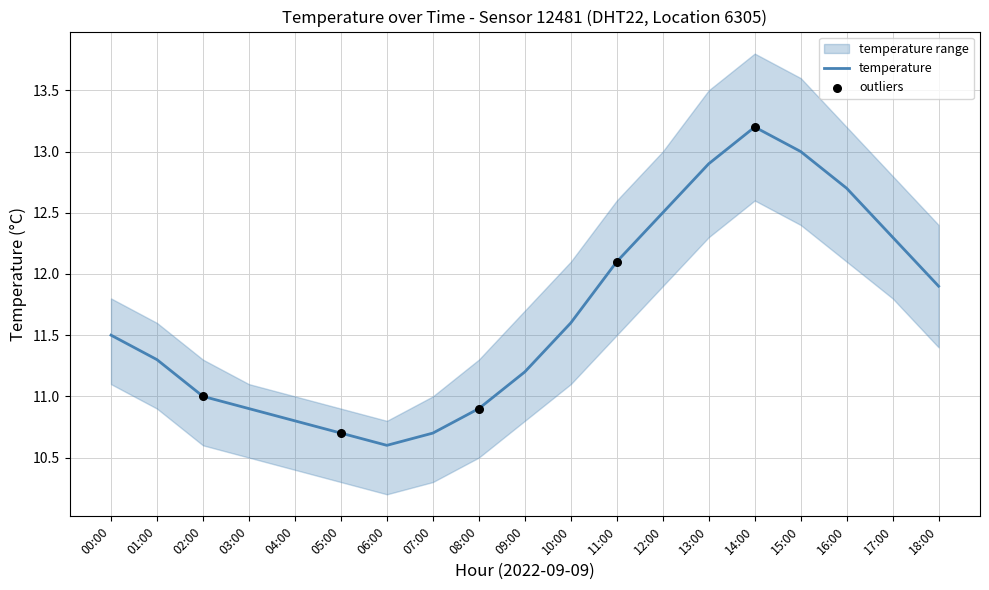

What is the change in value from 14:00 to 15:00?

-0.2